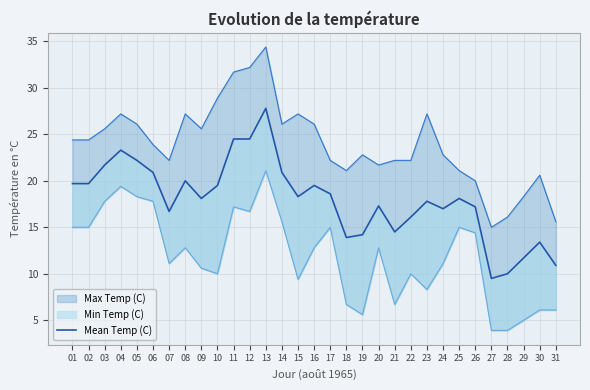

At which label is the value closest to 18?

09